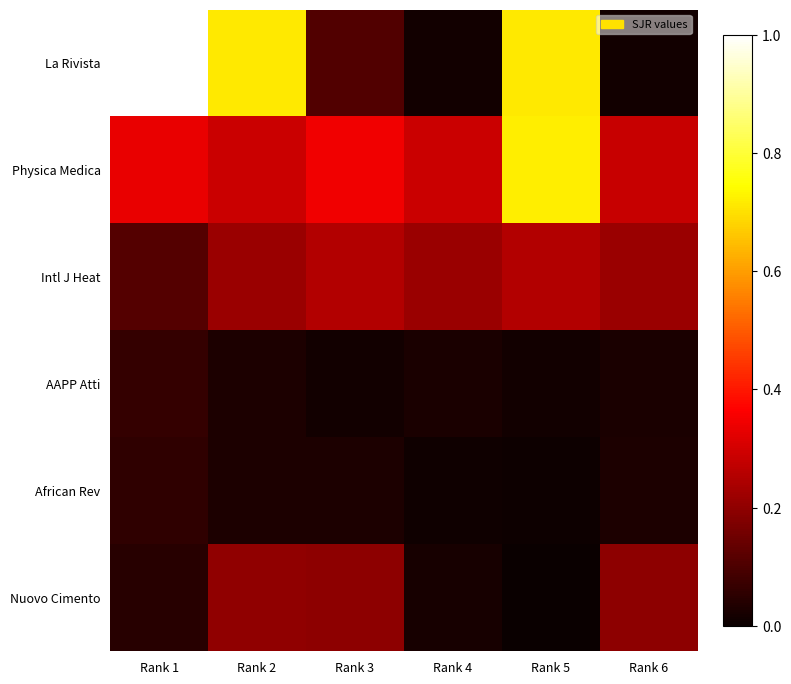

Count the number of data series in this chart.

6